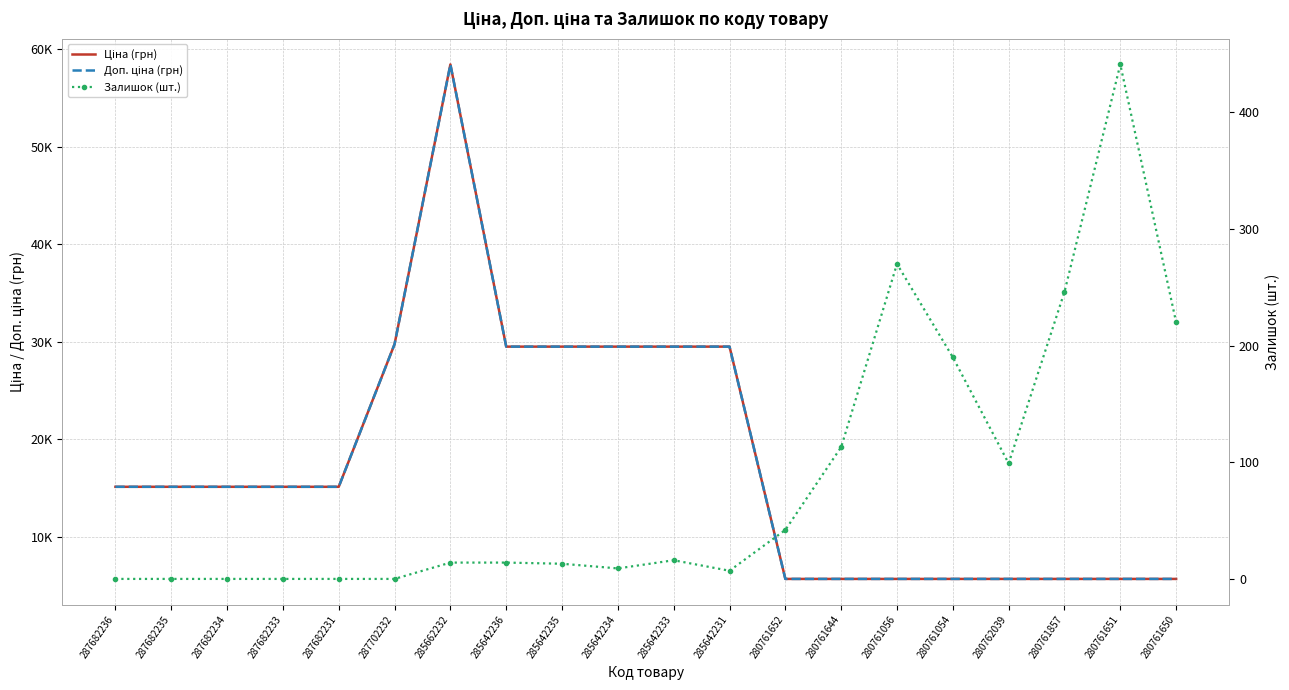

Read the Ціна (грн) value at 287682235.

15120.0